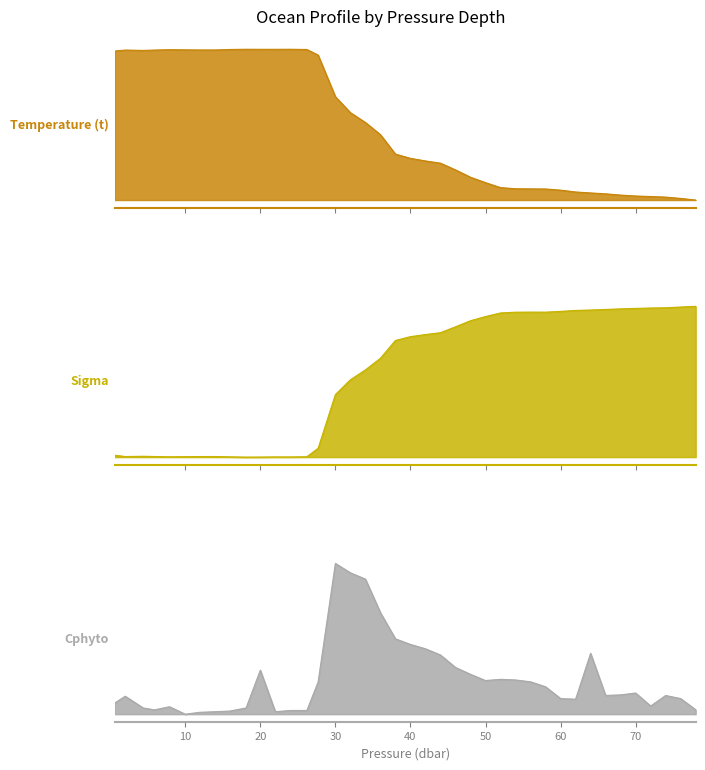

Rank the series at 52.0 from highest to lowest value.

Cphyto, Sigma, Temperature (t)